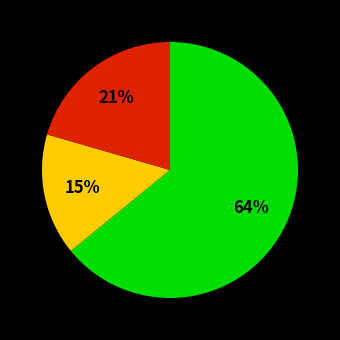

To the nearest percent, what is the average slice percentage?

33%